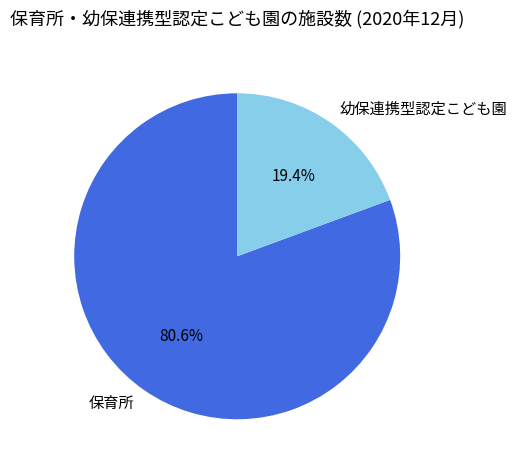

Does 幼保連携型認定こども園 represent more than half of the total?

No